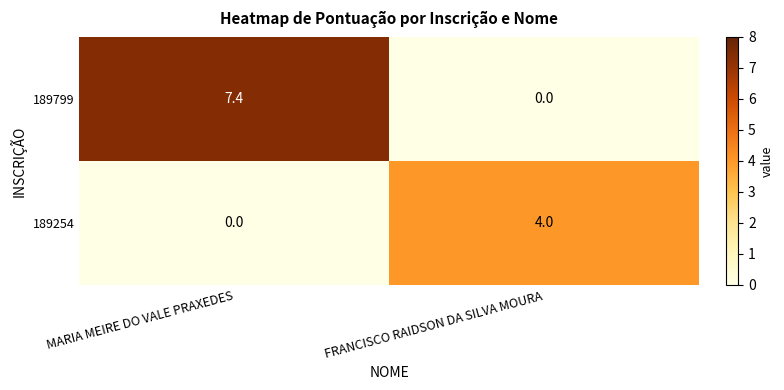

Is the value of 189254 at FRANCISCO RAIDSON DA SILVA MOURA greater than the value of 189799 at FRANCISCO RAIDSON DA SILVA MOURA?

Yes